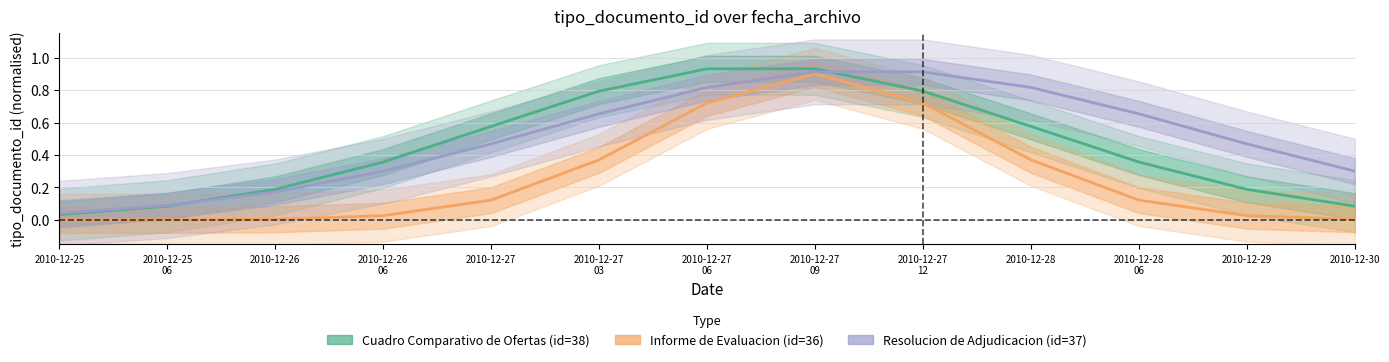

Does the chart display data point markers on the line(s)?

No